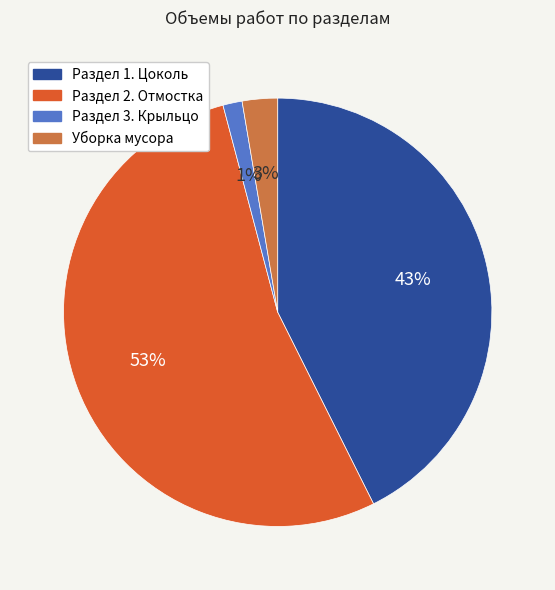

Is there a majority slice in this chart?

Yes